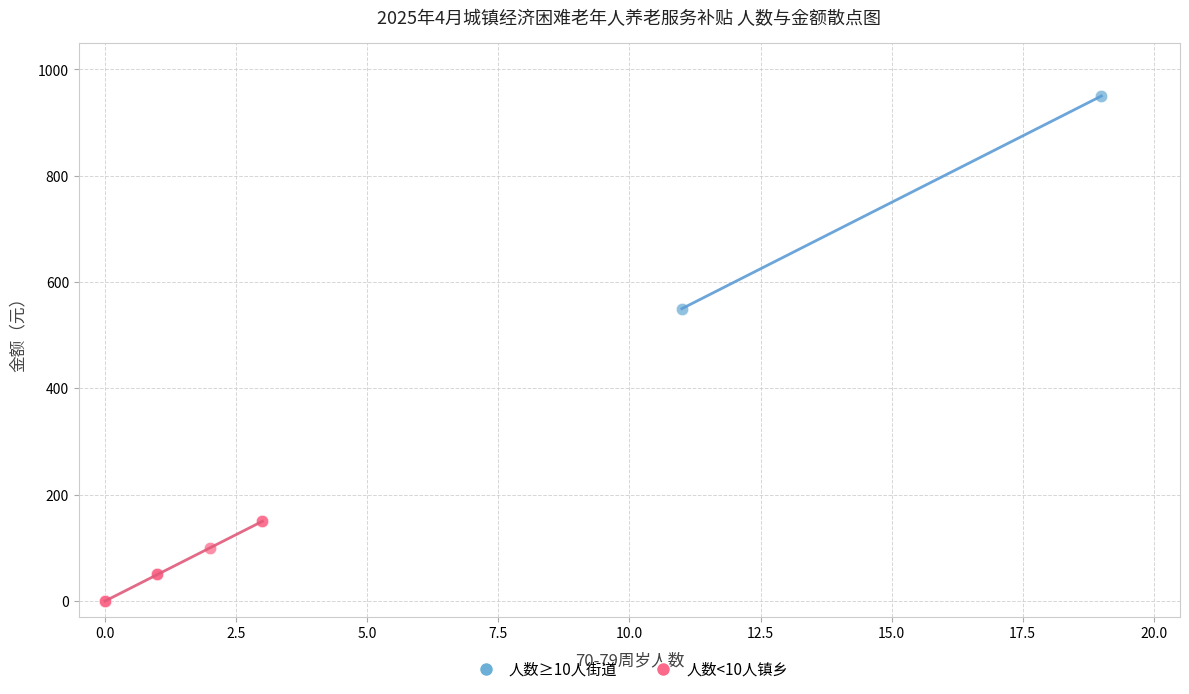

Which series contains the lowest Y value?

人数<10人镇乡